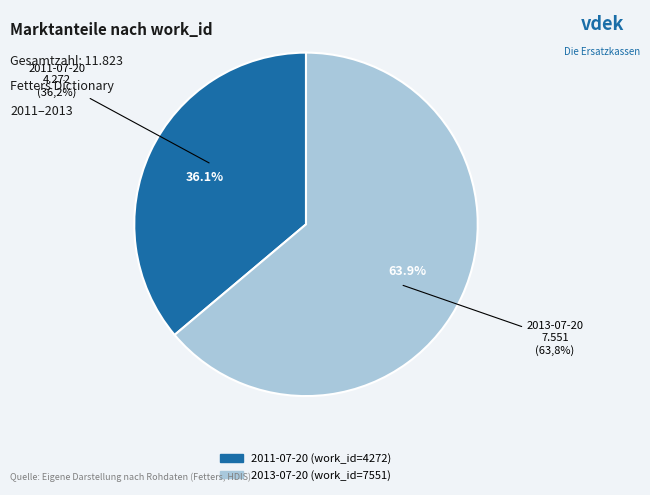

How many segments does this pie chart have?

2